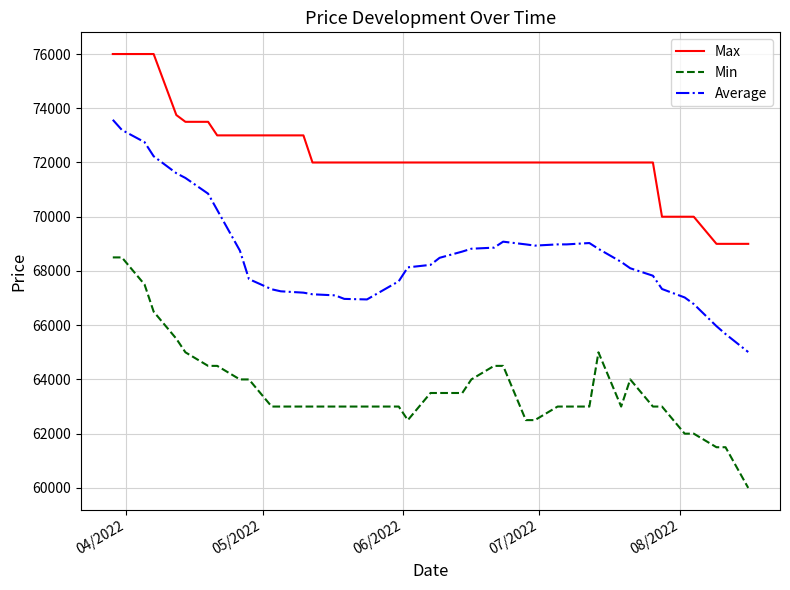

What is the minimum value shown in the chart?

60000